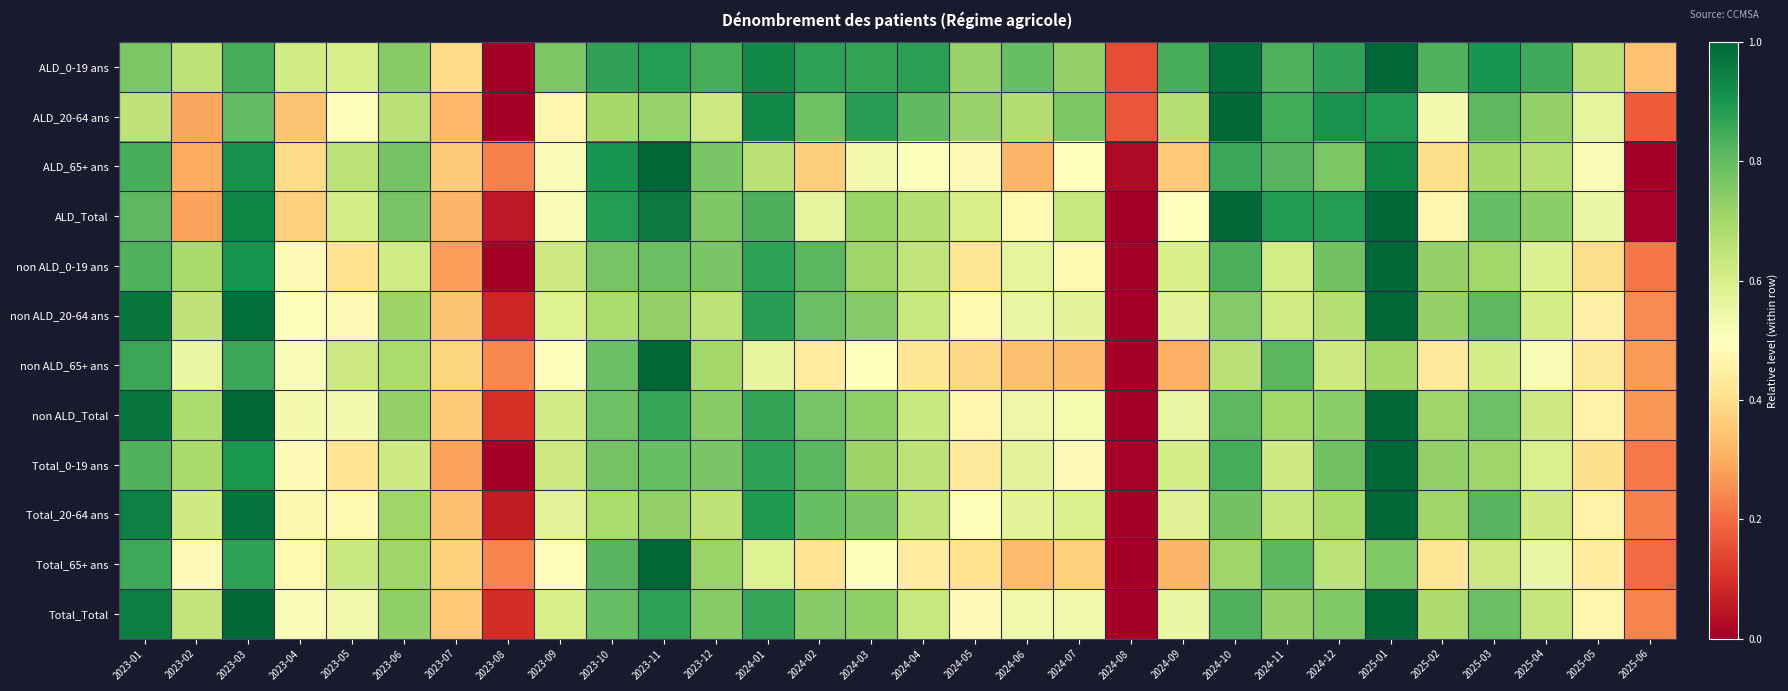

Reading left to right, what are all the values shown in this chart?

ALD_0-19 ans: 2023-01=0.8	2023-02=0.7	2023-03=0.8	2023-04=0.6	2023-05=0.6	2023-06=0.7	2023-07=0.4	2023-08=0.0	2023-09=0.8	2023-10=0.9	2023-11=0.9	2023-12=0.8	2024-01=0.9	2024-02=0.9	2024-03=0.9	2024-04=0.9	2024-05=0.7	2024-06=0.8	2024-07=0.7	2024-08=0.2	2024-09=0.8	2024-10=1.0	2024-11=0.8	2024-12=0.9	2025-01=1.0	2025-02=0.8	2025-03=0.9	2025-04=0.8	2025-05=0.7	2025-06=0.3
ALD_20-64 ans: 2023-01=0.7	2023-02=0.3	2023-03=0.8	2023-04=0.3	2023-05=0.5	2023-06=0.7	2023-07=0.3	2023-08=0.0	2023-09=0.5	2023-10=0.7	2023-11=0.7	2023-12=0.6	2024-01=0.9	2024-02=0.8	2024-03=0.9	2024-04=0.8	2024-05=0.7	2024-06=0.7	2024-07=0.8	2024-08=0.2	2024-09=0.7	2024-10=1.0	2024-11=0.8	2024-12=0.9	2025-01=0.9	2025-02=0.5	2025-03=0.8	2025-04=0.7	2025-05=0.6	2025-06=0.2
ALD_65+ ans: 2023-01=0.8	2023-02=0.3	2023-03=0.9	2023-04=0.4	2023-05=0.7	2023-06=0.8	2023-07=0.4	2023-08=0.2	2023-09=0.5	2023-10=0.9	2023-11=1.0	2023-12=0.8	2024-01=0.7	2024-02=0.4	2024-03=0.5	2024-04=0.5	2024-05=0.5	2024-06=0.3	2024-07=0.5	2024-08=0.0	2024-09=0.4	2024-10=0.9	2024-11=0.8	2024-12=0.8	2025-01=0.9	2025-02=0.4	2025-03=0.7	2025-04=0.7	2025-05=0.5	2025-06=0.0
ALD_Total: 2023-01=0.8	2023-02=0.3	2023-03=0.9	2023-04=0.4	2023-05=0.6	2023-06=0.8	2023-07=0.3	2023-08=0.1	2023-09=0.5	2023-10=0.9	2023-11=1.0	2023-12=0.8	2024-01=0.8	2024-02=0.6	2024-03=0.7	2024-04=0.7	2024-05=0.6	2024-06=0.5	2024-07=0.6	2024-08=0.0	2024-09=0.5	2024-10=1.0	2024-11=0.9	2024-12=0.9	2025-01=1.0	2025-02=0.5	2025-03=0.8	2025-04=0.7	2025-05=0.5	2025-06=0.0
non ALD_0-19 ans: 2023-01=0.8	2023-02=0.7	2023-03=0.9	2023-04=0.5	2023-05=0.4	2023-06=0.6	2023-07=0.3	2023-08=0.0	2023-09=0.6	2023-10=0.8	2023-11=0.8	2023-12=0.8	2024-01=0.9	2024-02=0.8	2024-03=0.7	2024-04=0.6	2024-05=0.4	2024-06=0.6	2024-07=0.5	2024-08=0.0	2024-09=0.6	2024-10=0.8	2024-11=0.6	2024-12=0.8	2025-01=1.0	2025-02=0.7	2025-03=0.7	2025-04=0.6	2025-05=0.4	2025-06=0.2
non ALD_20-64 ans: 2023-01=1.0	2023-02=0.7	2023-03=1.0	2023-04=0.5	2023-05=0.5	2023-06=0.7	2023-07=0.3	2023-08=0.1	2023-09=0.6	2023-10=0.7	2023-11=0.7	2023-12=0.7	2024-01=0.9	2024-02=0.8	2024-03=0.8	2024-04=0.6	2024-05=0.5	2024-06=0.6	2024-07=0.6	2024-08=0.0	2024-09=0.6	2024-10=0.8	2024-11=0.6	2024-12=0.7	2025-01=1.0	2025-02=0.7	2025-03=0.8	2025-04=0.6	2025-05=0.5	2025-06=0.2
non ALD_65+ ans: 2023-01=0.9	2023-02=0.6	2023-03=0.9	2023-04=0.5	2023-05=0.6	2023-06=0.7	2023-07=0.4	2023-08=0.2	2023-09=0.5	2023-10=0.8	2023-11=1.0	2023-12=0.7	2024-01=0.6	2024-02=0.4	2024-03=0.5	2024-04=0.4	2024-05=0.4	2024-06=0.3	2024-07=0.3	2024-08=0.0	2024-09=0.3	2024-10=0.7	2024-11=0.8	2024-12=0.6	2025-01=0.7	2025-02=0.4	2025-03=0.6	2025-04=0.5	2025-05=0.4	2025-06=0.3
non ALD_Total: 2023-01=1.0	2023-02=0.7	2023-03=1.0	2023-04=0.5	2023-05=0.5	2023-06=0.7	2023-07=0.4	2023-08=0.1	2023-09=0.6	2023-10=0.8	2023-11=0.9	2023-12=0.7	2024-01=0.9	2024-02=0.8	2024-03=0.7	2024-04=0.6	2024-05=0.5	2024-06=0.5	2024-07=0.5	2024-08=0.0	2024-09=0.6	2024-10=0.8	2024-11=0.7	2024-12=0.7	2025-01=1.0	2025-02=0.7	2025-03=0.8	2025-04=0.6	2025-05=0.5	2025-06=0.3
Total_0-19 ans: 2023-01=0.8	2023-02=0.7	2023-03=0.9	2023-04=0.5	2023-05=0.4	2023-06=0.6	2023-07=0.3	2023-08=0.0	2023-09=0.6	2023-10=0.8	2023-11=0.8	2023-12=0.8	2024-01=0.9	2024-02=0.8	2024-03=0.7	2024-04=0.7	2024-05=0.4	2024-06=0.6	2024-07=0.5	2024-08=0.0	2024-09=0.6	2024-10=0.8	2024-11=0.6	2024-12=0.8	2025-01=1.0	2025-02=0.7	2025-03=0.7	2025-04=0.6	2025-05=0.4	2025-06=0.2
Total_20-64 ans: 2023-01=0.9	2023-02=0.6	2023-03=1.0	2023-04=0.5	2023-05=0.5	2023-06=0.7	2023-07=0.3	2023-08=0.1	2023-09=0.6	2023-10=0.7	2023-11=0.7	2023-12=0.7	2024-01=0.9	2024-02=0.8	2024-03=0.8	2024-04=0.6	2024-05=0.5	2024-06=0.6	2024-07=0.6	2024-08=0.0	2024-09=0.6	2024-10=0.8	2024-11=0.6	2024-12=0.7	2025-01=1.0	2025-02=0.7	2025-03=0.8	2025-04=0.6	2025-05=0.5	2025-06=0.2
Total_65+ ans: 2023-01=0.9	2023-02=0.5	2023-03=0.9	2023-04=0.5	2023-05=0.6	2023-06=0.7	2023-07=0.4	2023-08=0.2	2023-09=0.5	2023-10=0.8	2023-11=1.0	2023-12=0.7	2024-01=0.6	2024-02=0.4	2024-03=0.5	2024-04=0.4	2024-05=0.4	2024-06=0.3	2024-07=0.4	2024-08=0.0	2024-09=0.3	2024-10=0.7	2024-11=0.8	2024-12=0.7	2025-01=0.8	2025-02=0.4	2025-03=0.6	2025-04=0.6	2025-05=0.4	2025-06=0.2
Total_Total: 2023-01=1.0	2023-02=0.6	2023-03=1.0	2023-04=0.5	2023-05=0.5	2023-06=0.7	2023-07=0.4	2023-08=0.1	2023-09=0.6	2023-10=0.8	2023-11=0.9	2023-12=0.7	2024-01=0.9	2024-02=0.7	2024-03=0.7	2024-04=0.6	2024-05=0.5	2024-06=0.5	2024-07=0.5	2024-08=0.0	2024-09=0.6	2024-10=0.8	2024-11=0.7	2024-12=0.8	2025-01=1.0	2025-02=0.7	2025-03=0.8	2025-04=0.6	2025-05=0.5	2025-06=0.2